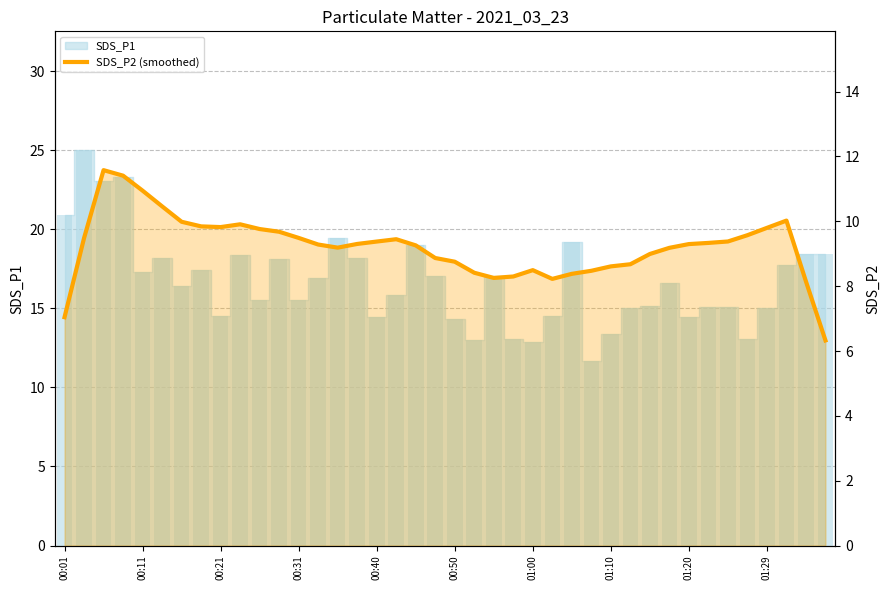

What is the change in value from 00:11 to 00:50?

-2.2